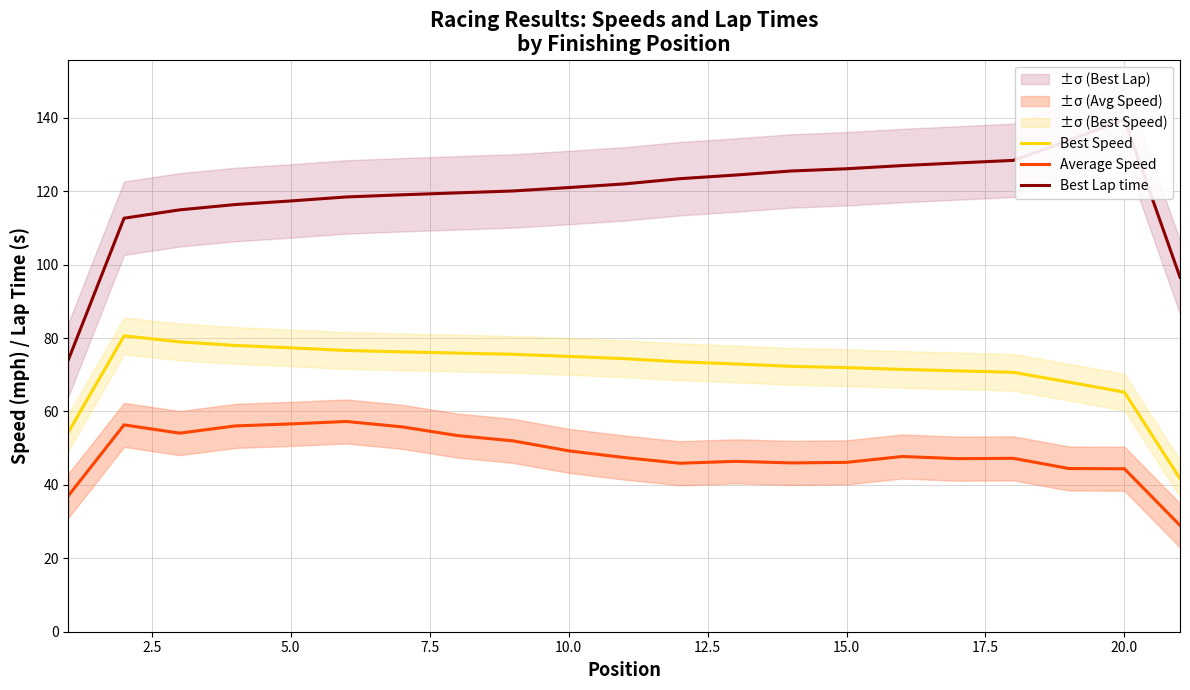

Reading left to right, transcribe all the data shown in this chart.

Best Speed: 54.4	80.6	79.0	78.0	77.3	76.6	76.2	75.9	75.6	75.0	74.4	73.5	72.9	72.3	71.9	71.5	71.1	70.7	68.0	65.2	41.7
Average Speed: 37.1	56.3	54.1	56.1	56.6	57.3	55.8	53.4	52.0	49.3	47.4	45.9	46.4	46.0	46.1	47.7	47.1	47.2	44.5	44.4	29.0
Best Lap time: 74.2	112.6	114.9	116.4	117.3	118.4	119.0	119.5	120.1	121.0	122.0	123.4	124.4	125.5	126.1	127.0	127.7	128.4	133.8	139.5	96.6